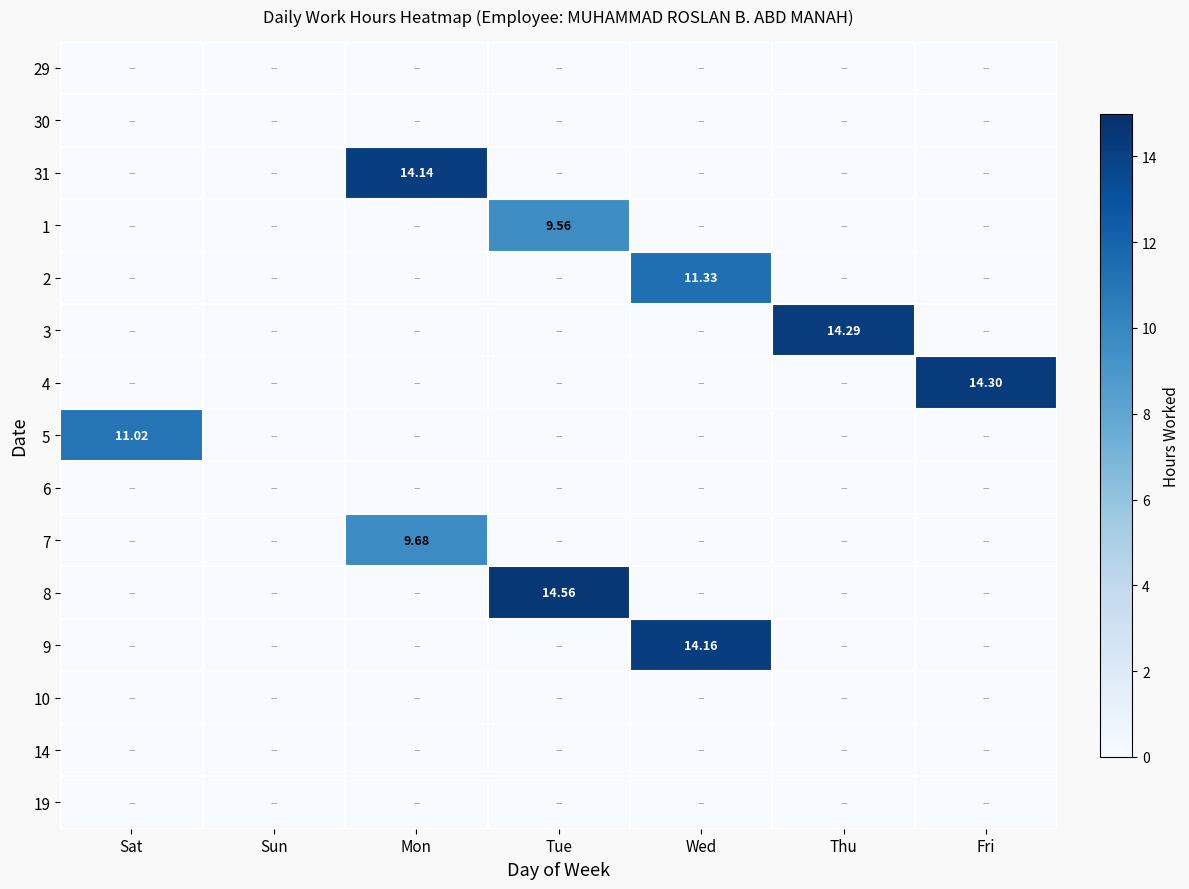

The value of 5 at Fri is -6.4. True or false?

False